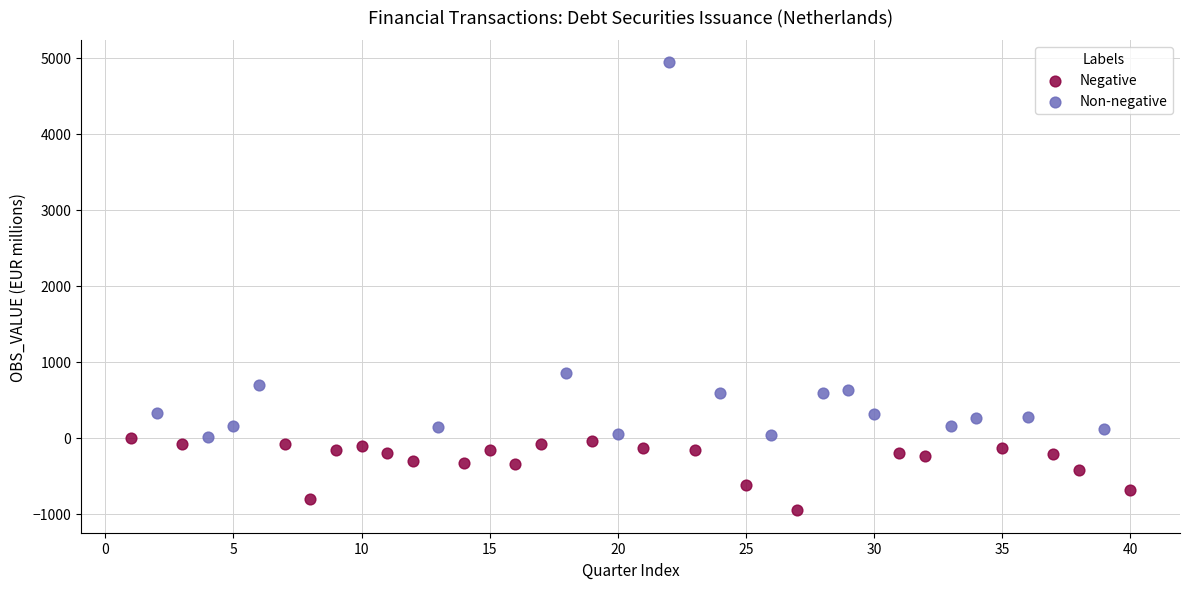

Which series reaches the maximum Y coordinate?

Non-negative